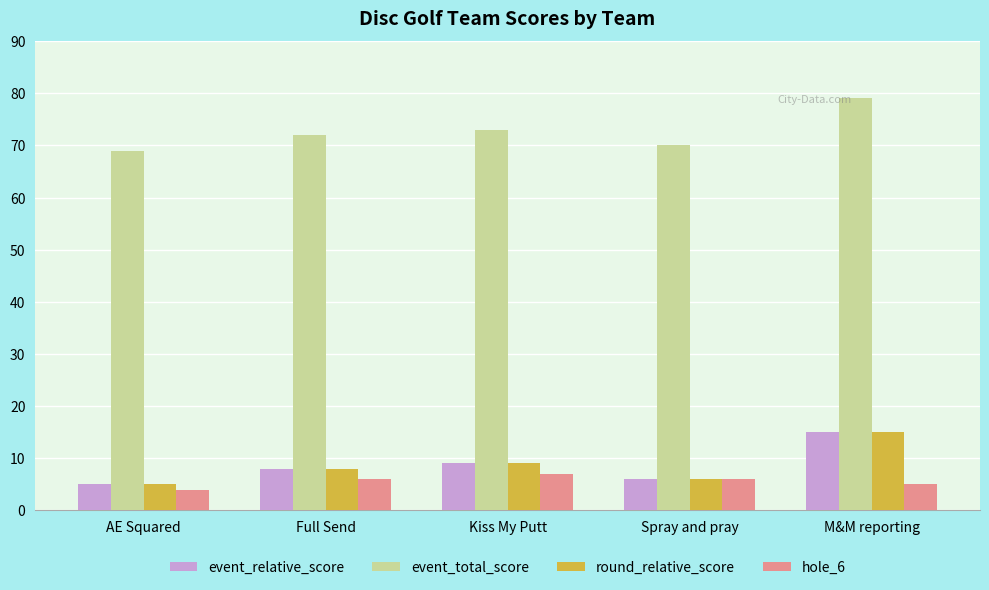

The value of round_relative_score at Full Send is 8. True or false?

True